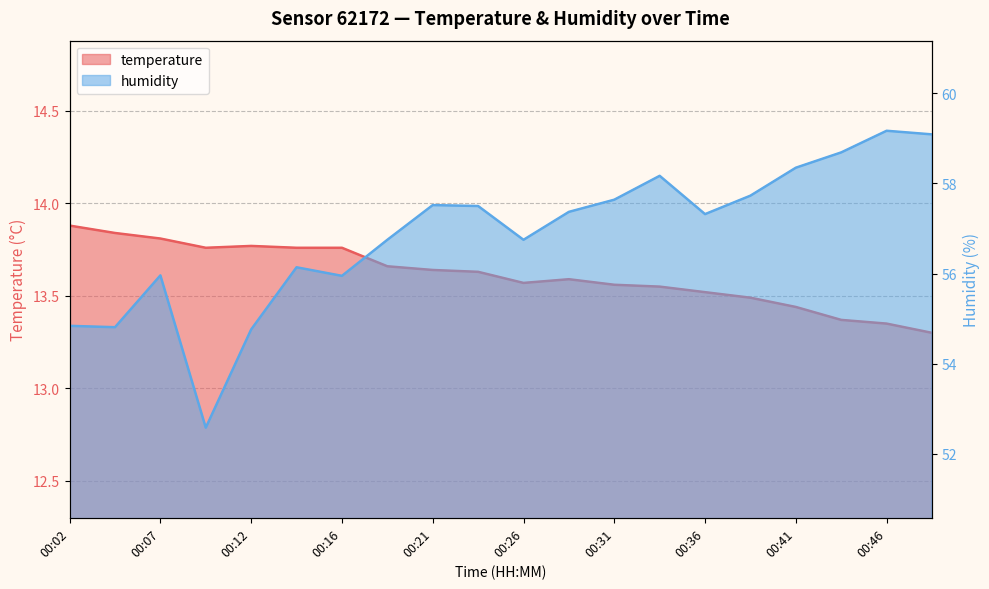

List the series in order of their overall mean, highest first.

humidity, temperature